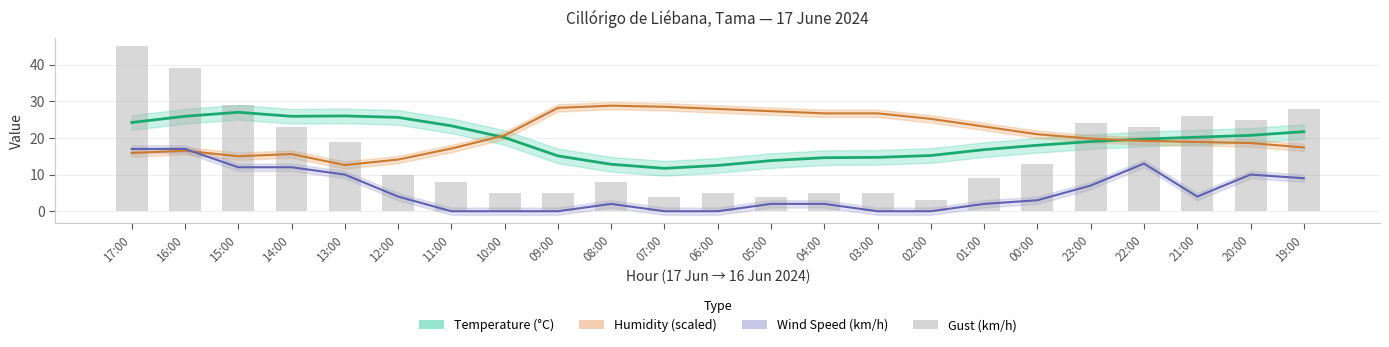

Which series changed the most between 05:00 and 22:00?

Gust (km/h)